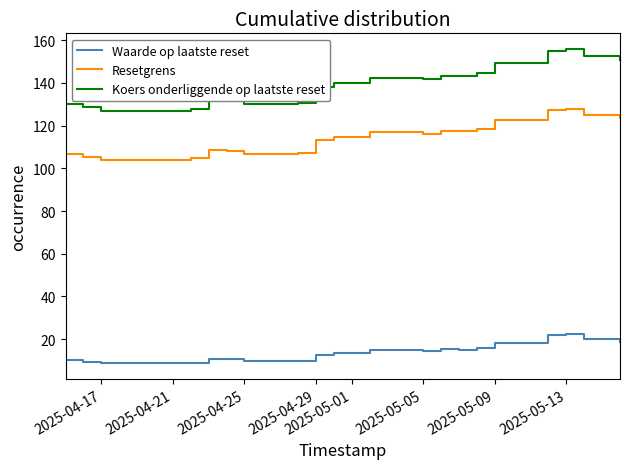

Which series has the largest total across all categories?

Koers onderliggende op laatste reset